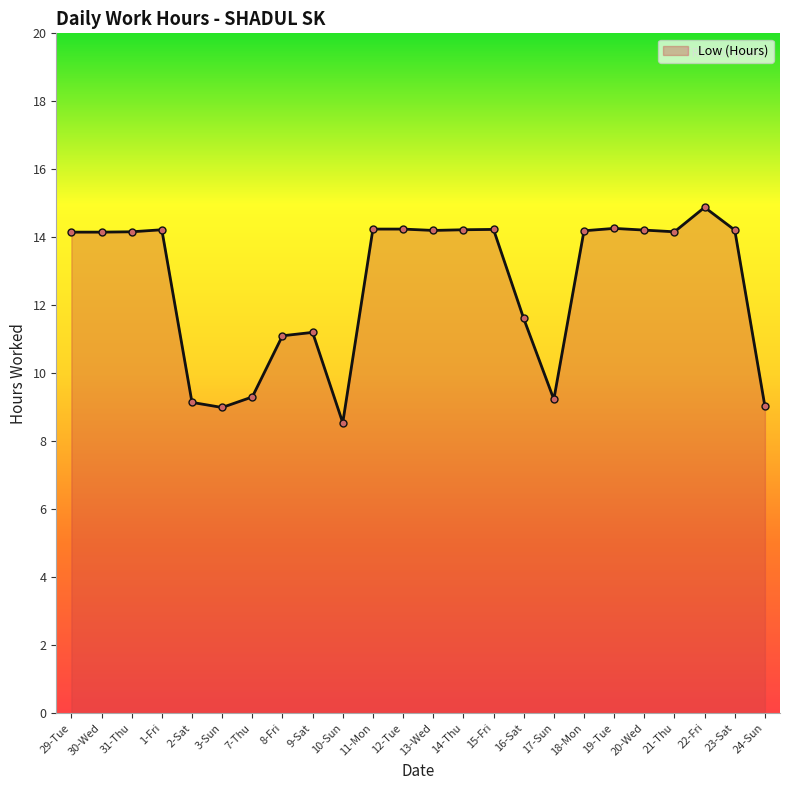

The chart shows a value of 8.9 at 21-Thu. True or false?

False